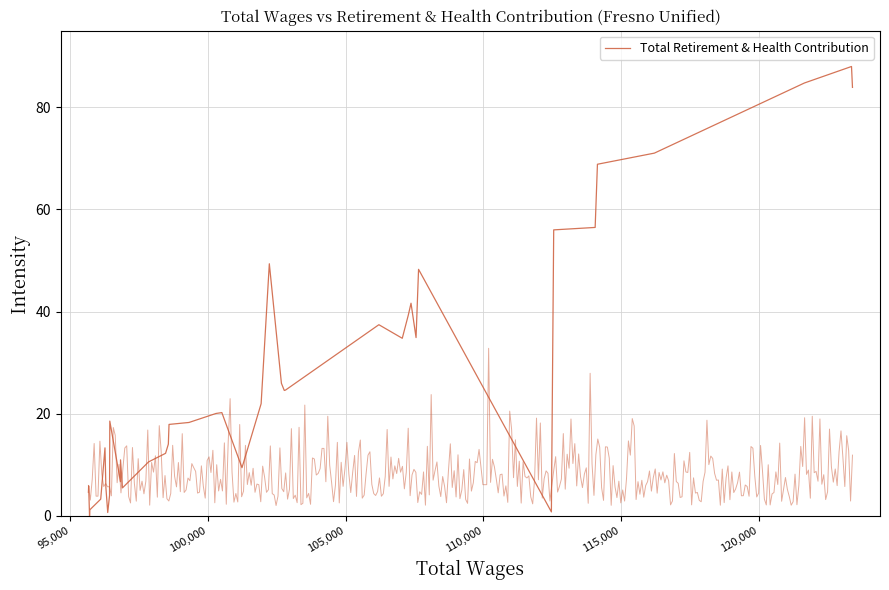

The chart shows a value of 19.7 at 26. True or false?

False